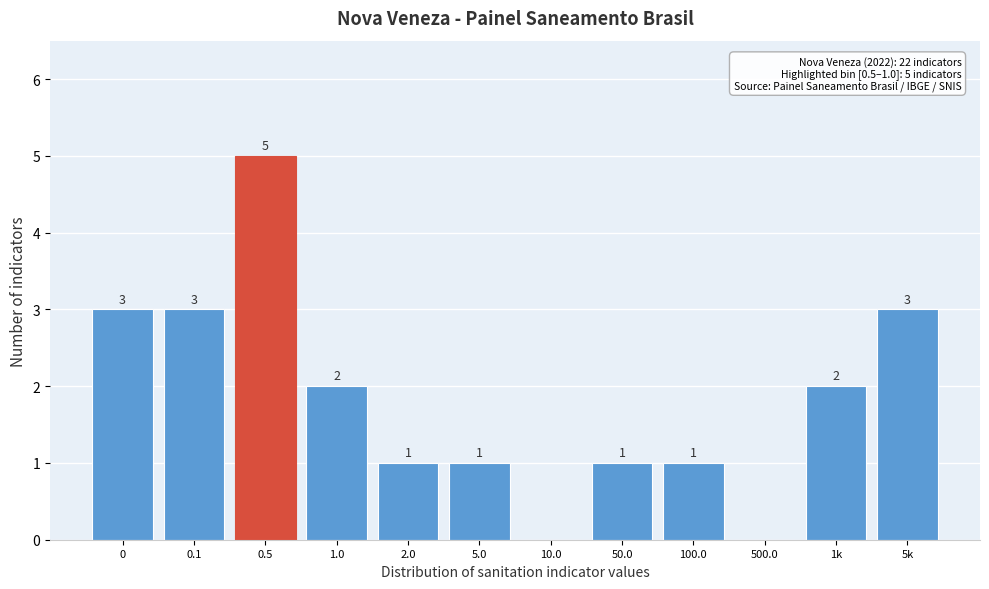

Reading right to left, what are all the values shown in this chart?

5k=3	1k=2	500.0=0	100.0=1	50.0=1	10.0=0	5.0=1	2.0=1	1.0=2	0.5=5	0.1=3	0=3